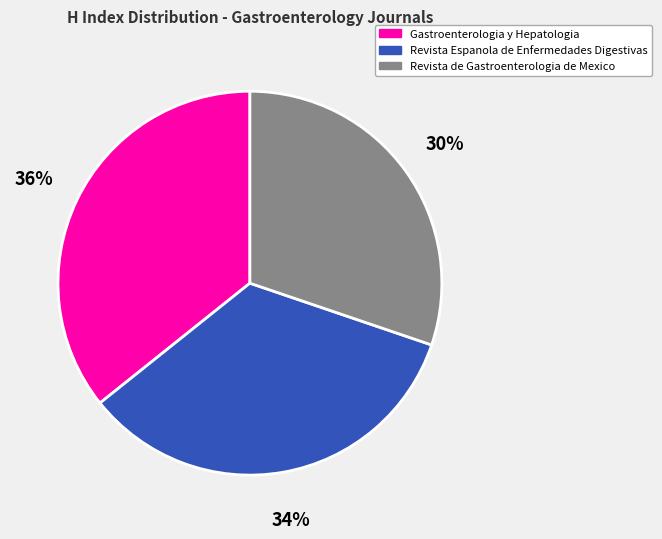

Which category has the biggest portion of the pie?

Gastroenterologia y Hepatologia